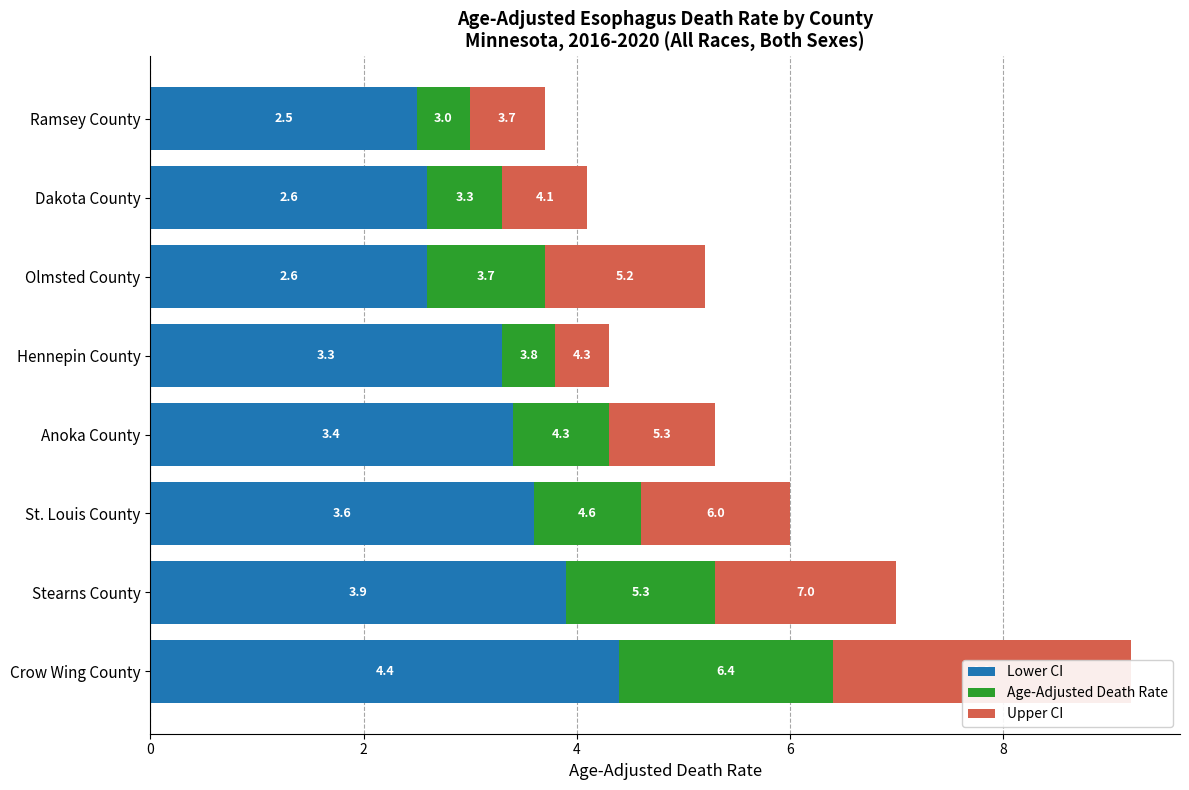

What is the approximate value of Age-Adjusted Death Rate at Stearns County?

1.4